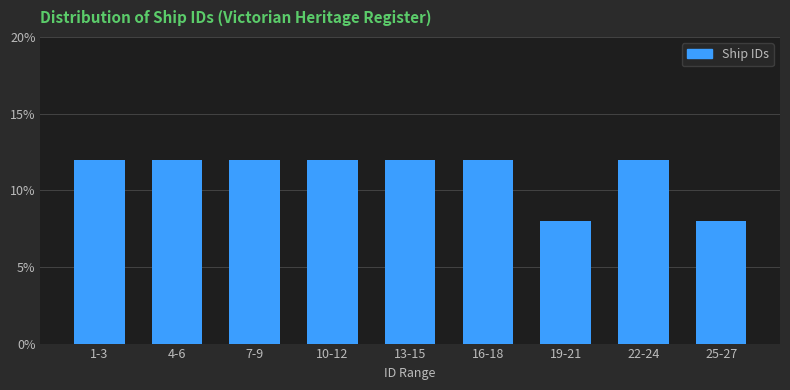

Reading left to right, extract all data points from this chart.

12	12	12	12	12	12	8	12	8